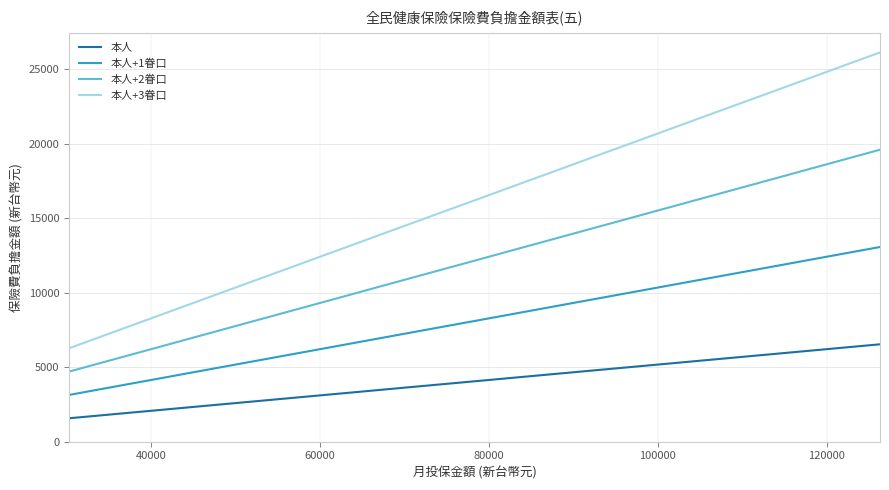

True or false: 本人+1眷口 and 本人 intersect in this chart.

False